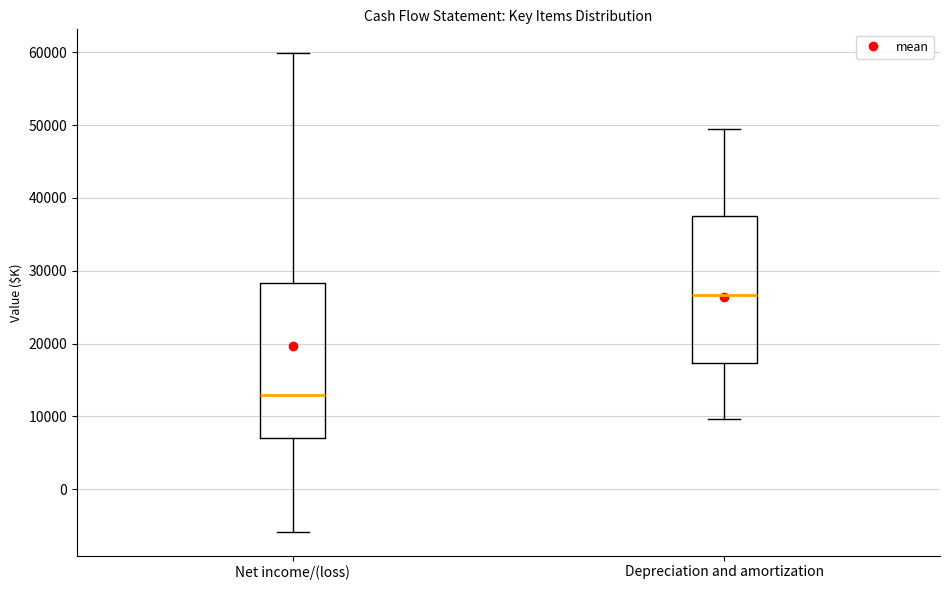

Which box's median line is the lowest?

Net income/(loss)